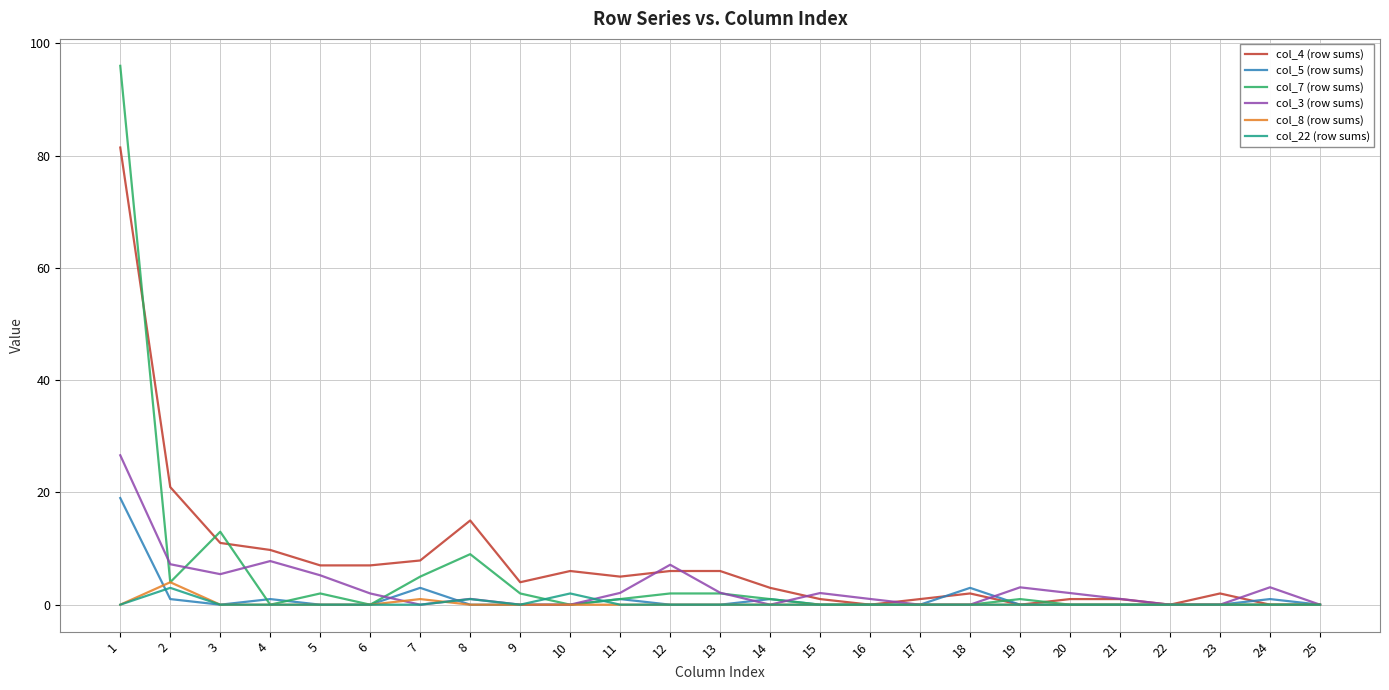

What is the average value of the col_7 (row sums) series?

5.5